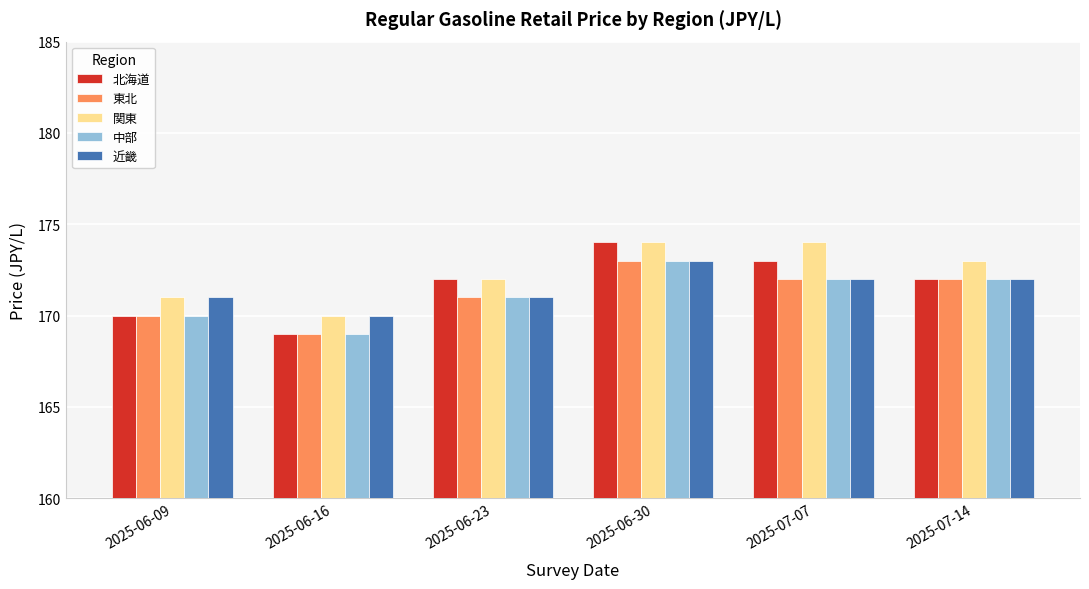

What is the label of the 3rd bar from the left?

2025-06-23